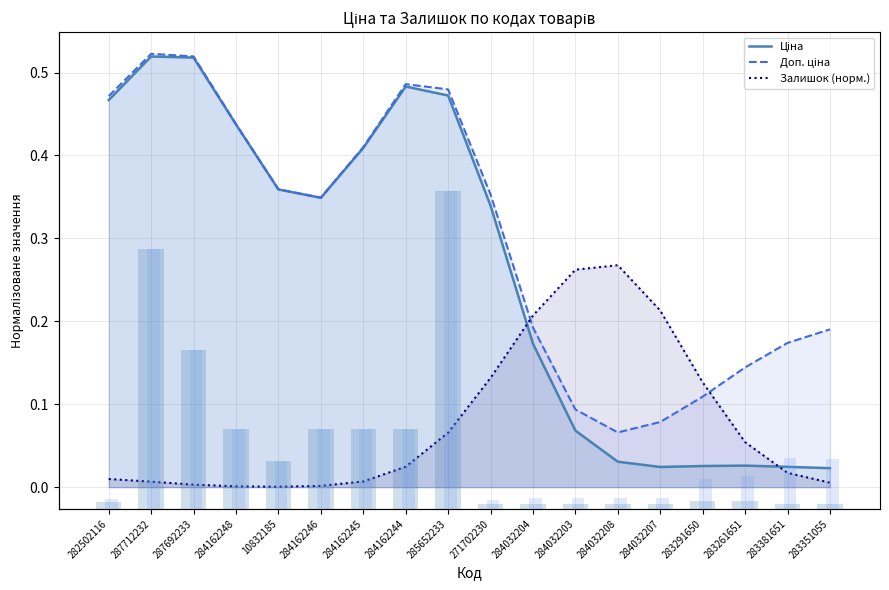

The value of Ціна at 10832185 is 0.4. True or false?

True